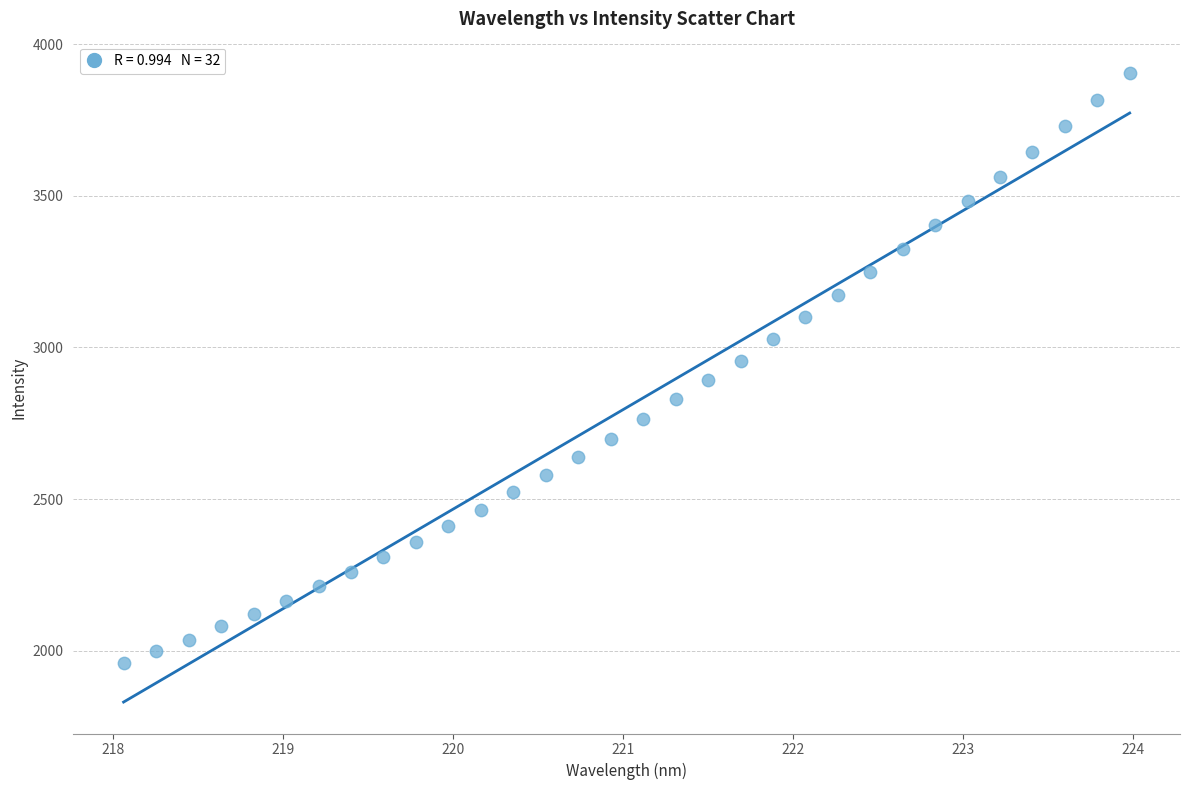

What is the range of Y values (max minus min)?

1945.5